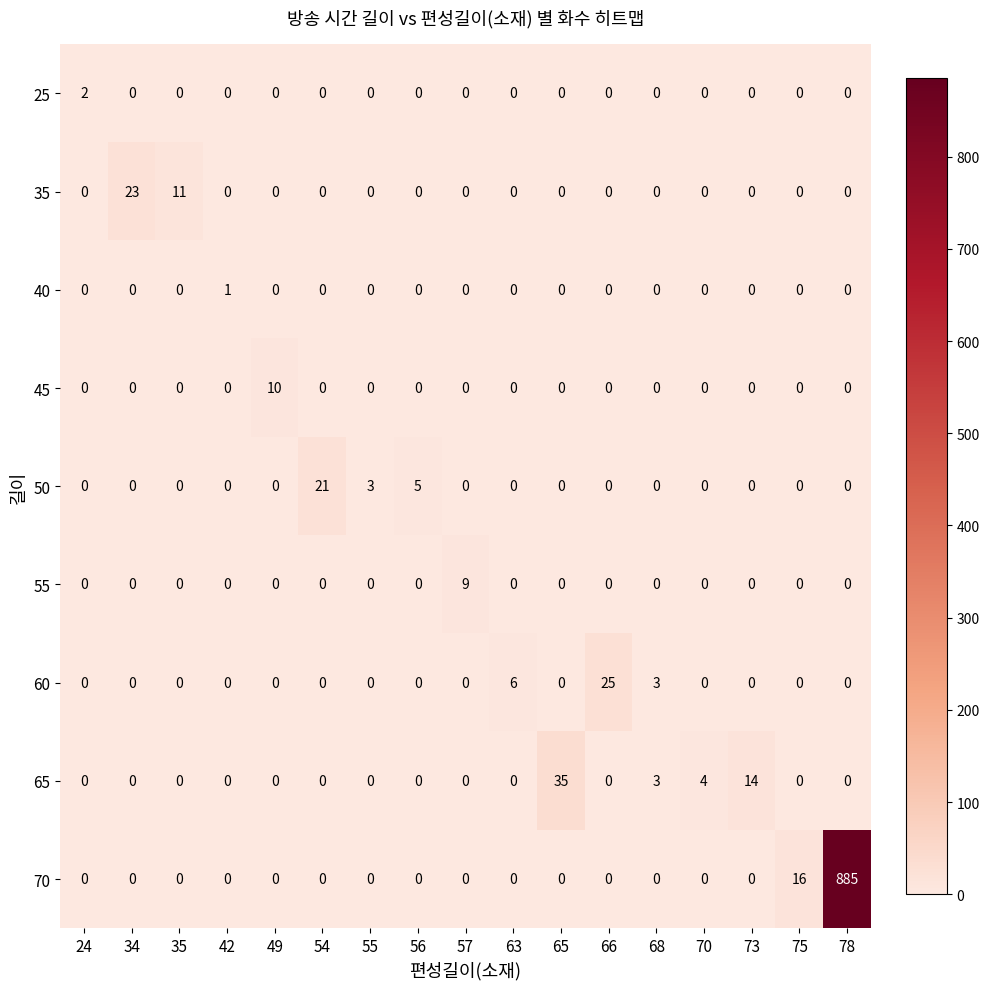

Rank the series by their maximum value, from highest to lowest.

70, 65, 60, 35, 50, 45, 55, 25, 40